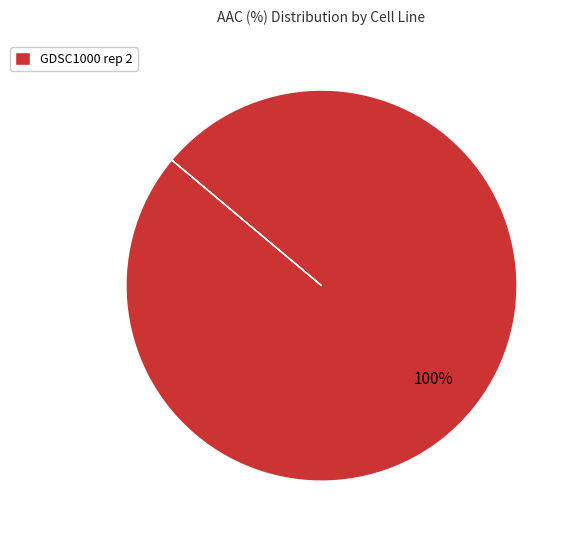

The GDSC1000 rep 2 slice represents 89% of the pie. True or false?

False